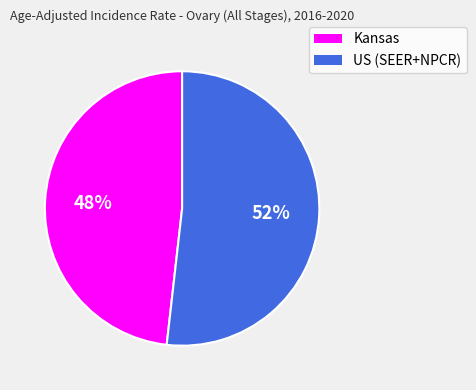

What is the ratio of the value at Kansas to the value at US (SEER+NPCR)?

0.9